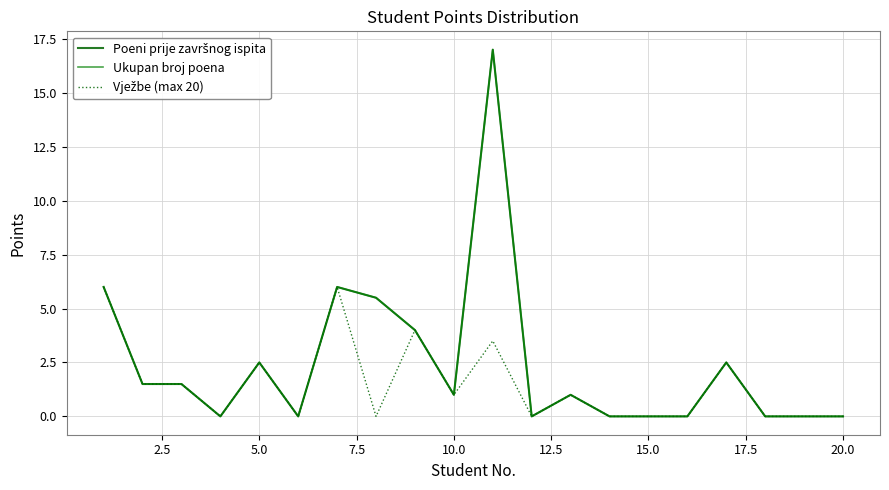

How many interior local peaks does the Poeni prije završnog ispita series have?

5